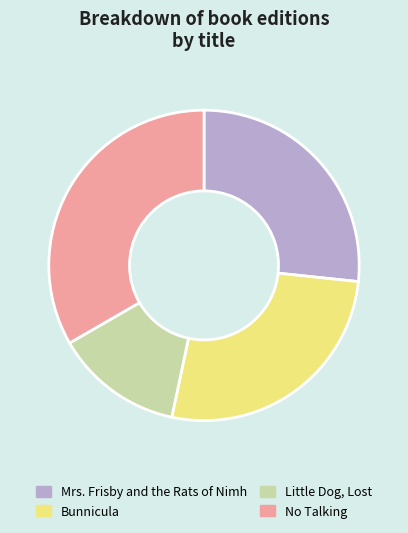

Does No Talking represent more than half of the total?

No